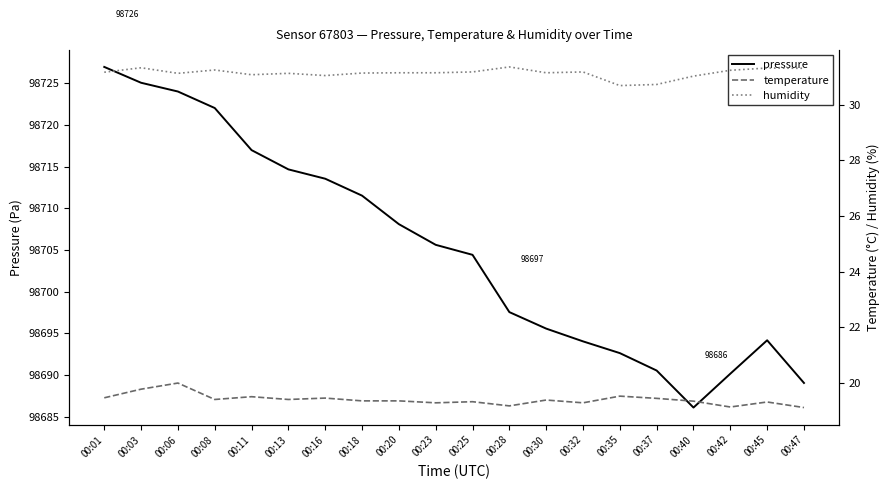

True or false: pressure and humidity cross at least once.

False